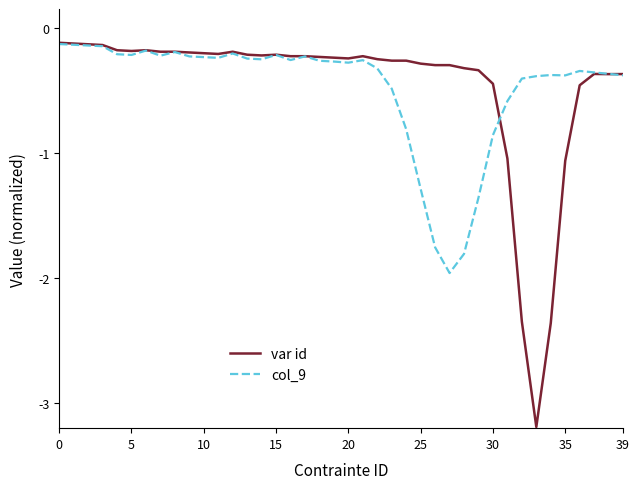

True or false: var id has more than 2 interior local peaks.

True